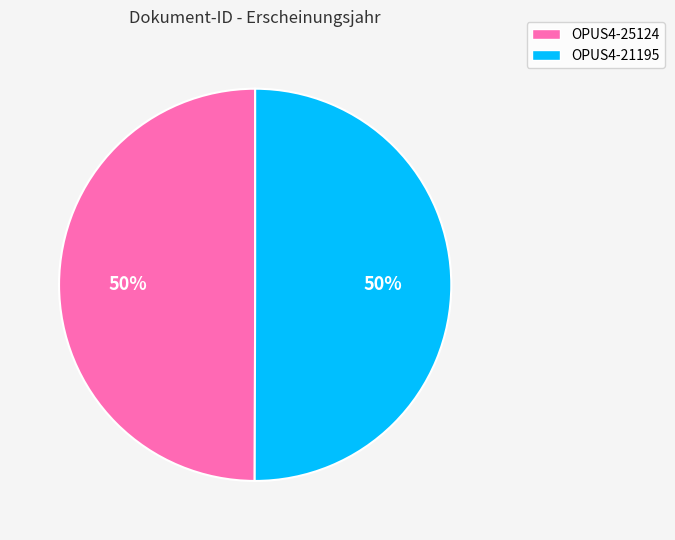

True or false: OPUS4-21195 accounts for 39% of the total.

False